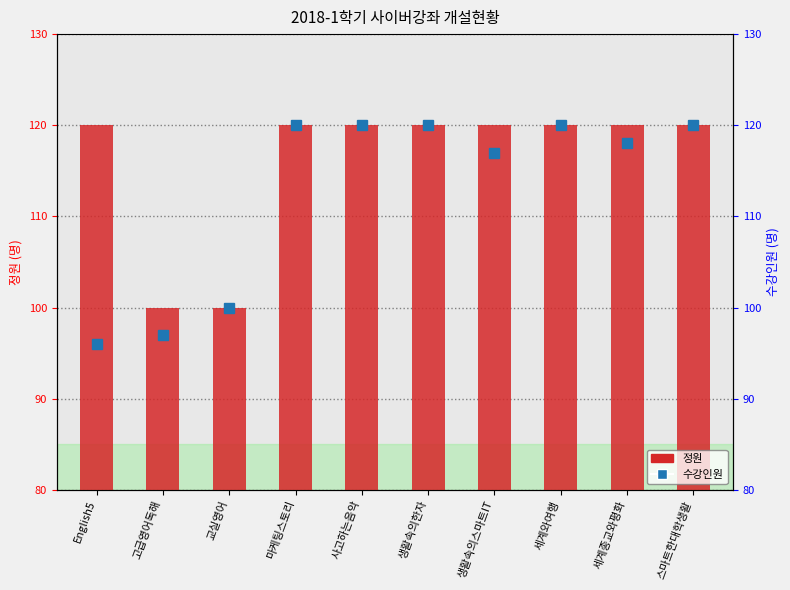

What is the label of the 10th bar from the right?

English5